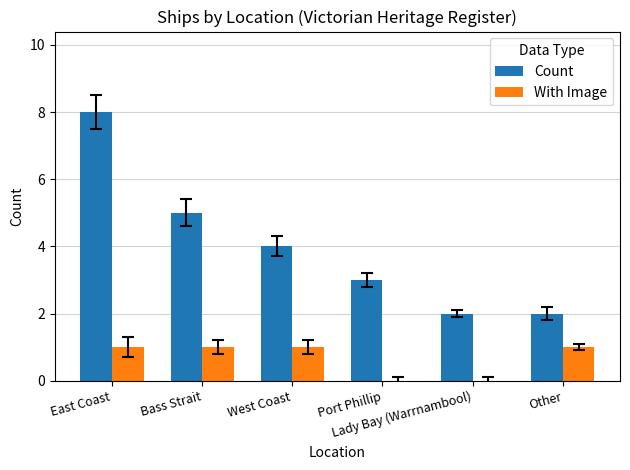

Count the Count values in the range 2 to 5.

5